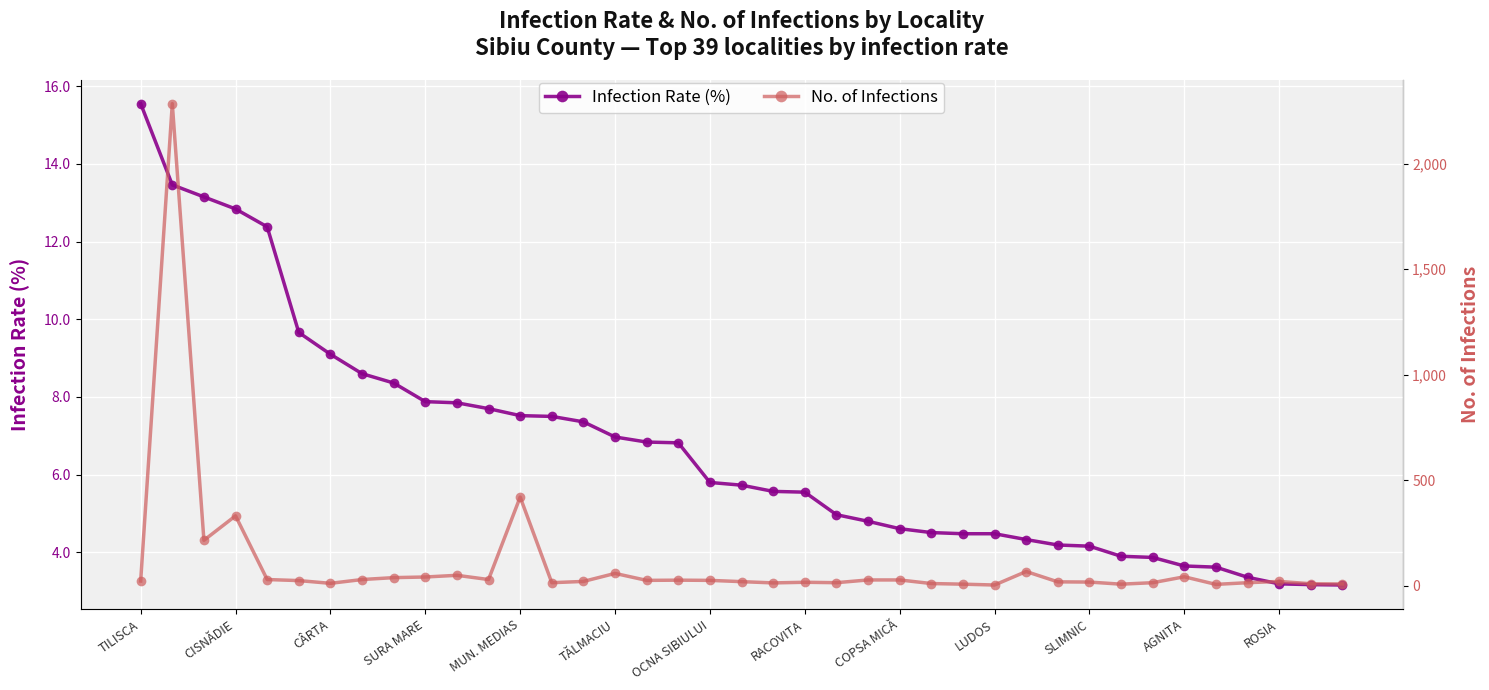

How many times do No. of Infections and Infection Rate (%) cross each other?

2